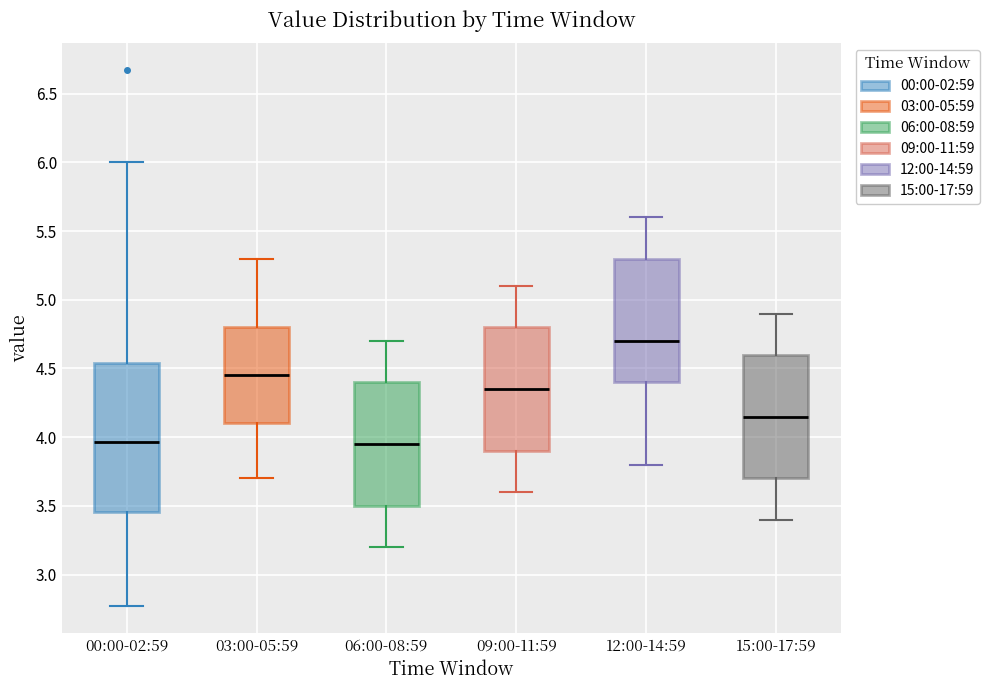

Reading left to right, read every box against the y-axis: the position of its median line, the range the box covers, and the ends of its whiskers. The values are not printed on the chart, so give them approximately, as read against the axis.

00:00-02:59: median 3.95, box 3.45 to 4.55, whiskers 2.75 to 6.00
03:00-05:59: median 4.45, box 4.10 to 4.80, whiskers 3.70 to 5.30
06:00-08:59: median 3.95, box 3.50 to 4.40, whiskers 3.20 to 4.70
09:00-11:59: median 4.35, box 3.90 to 4.80, whiskers 3.60 to 5.10
12:00-14:59: median 4.70, box 4.40 to 5.30, whiskers 3.80 to 5.60
15:00-17:59: median 4.15, box 3.70 to 4.60, whiskers 3.40 to 4.90